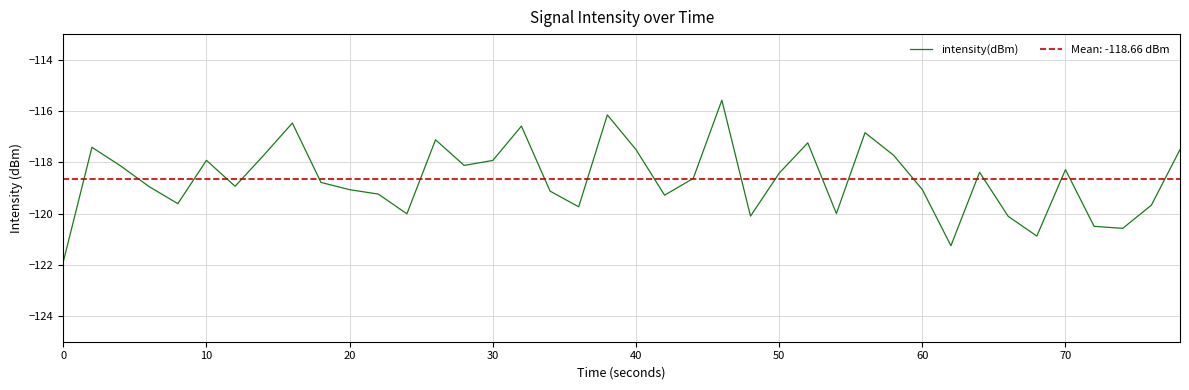

Is it true that intensity(dBm) equals -117.9 at 10?

True